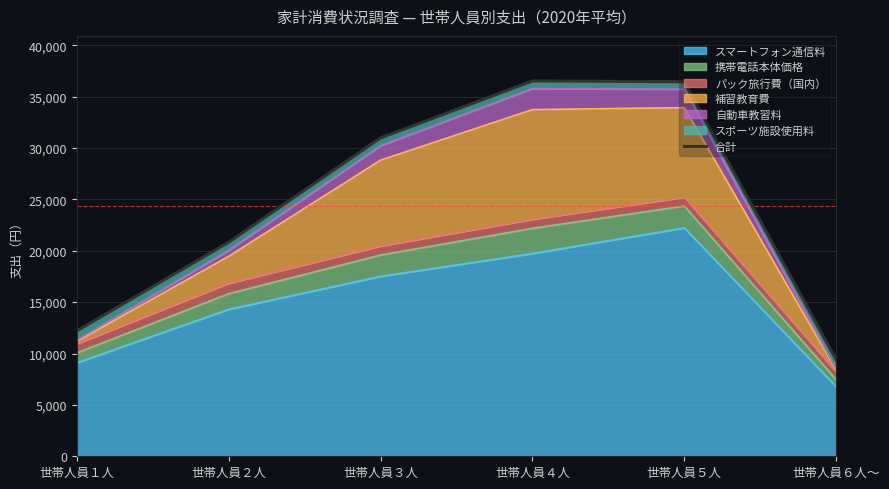

At which label does スマートフォン通信料 reach its minimum?

世帯人員６人～